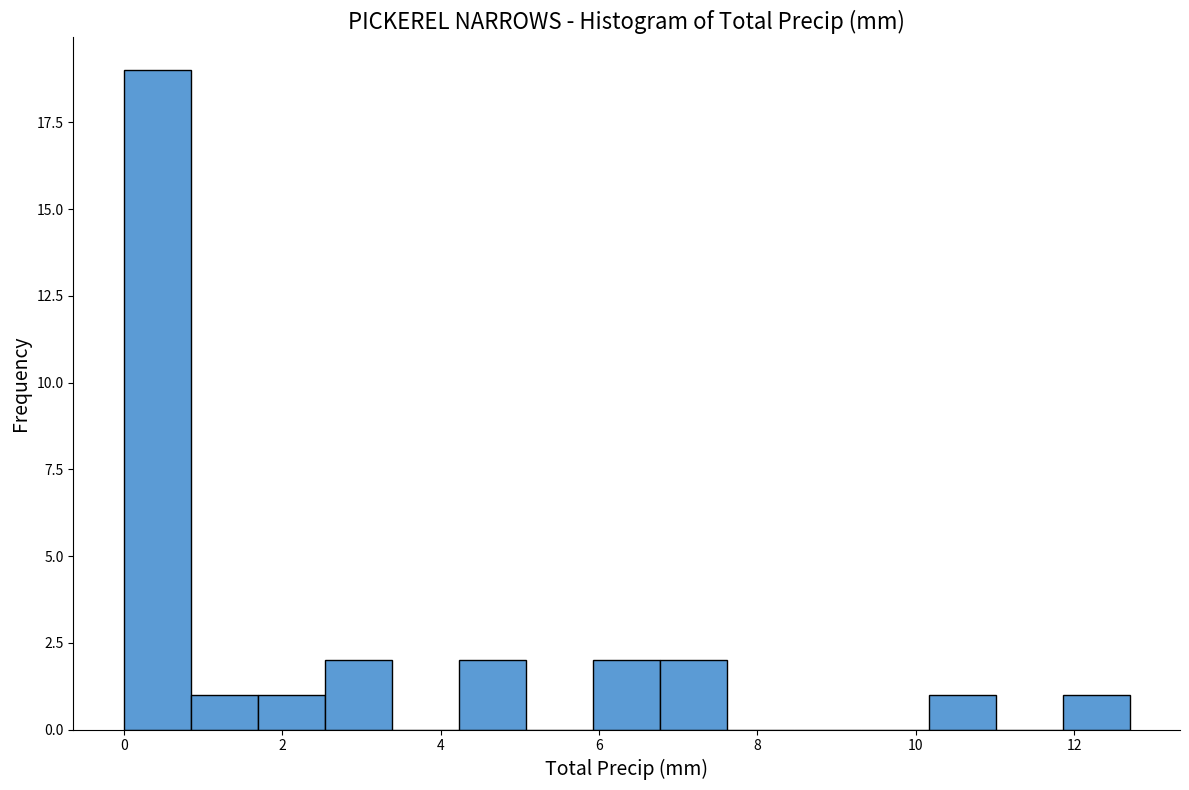

Reading left to right, list every bar in this chart as the range it spans on the x-axis followed by its height. Neither the bar edges nor the heights are printed on the chart, so give them approximately, as read against the axes.

0.0 to 0.8: 19
0.8 to 1.6: 1
1.6 to 2.6: 1
2.6 to 3.4: 2
3.4 to 4.2: 0
4.2 to 5.0: 2
5.0 to 6.0: 0
6.0 to 6.8: 2
6.8 to 7.6: 2
7.6 to 8.4: 0
8.4 to 9.4: 0
9.4 to 10.2: 0
10.2 to 11.0: 1
11.0 to 11.8: 0
11.8 to 12.8: 1